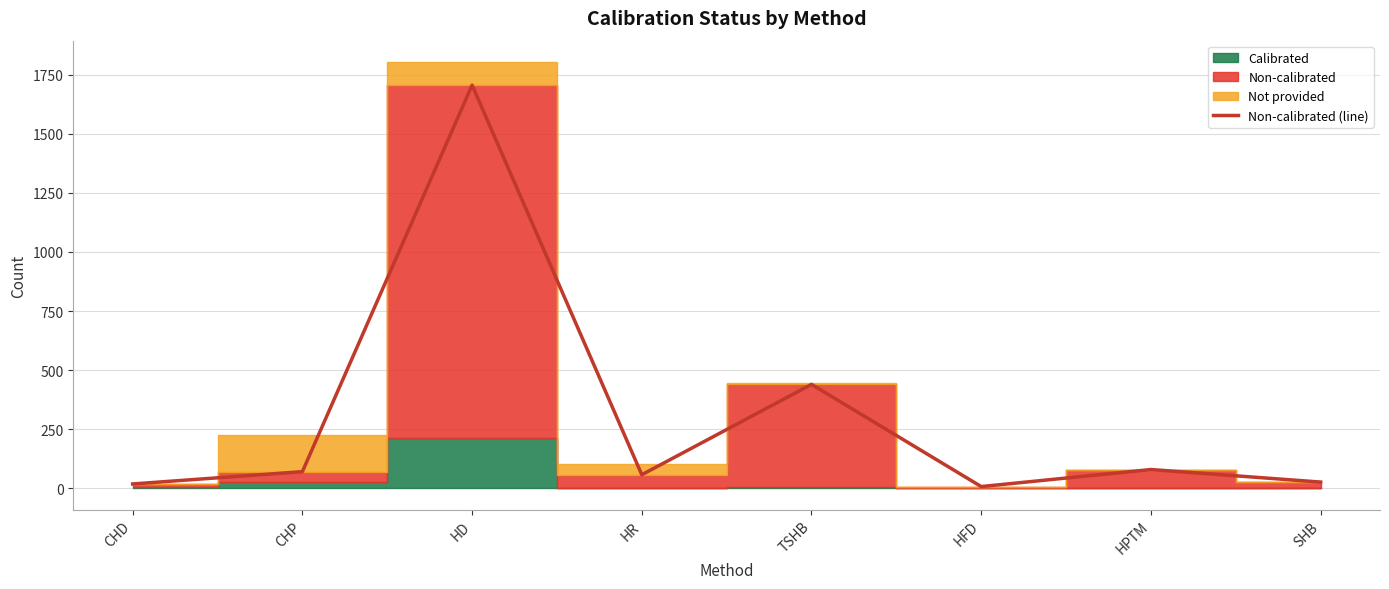

Where is Non-calibrated (line) nearest to the value 856?

TSHB